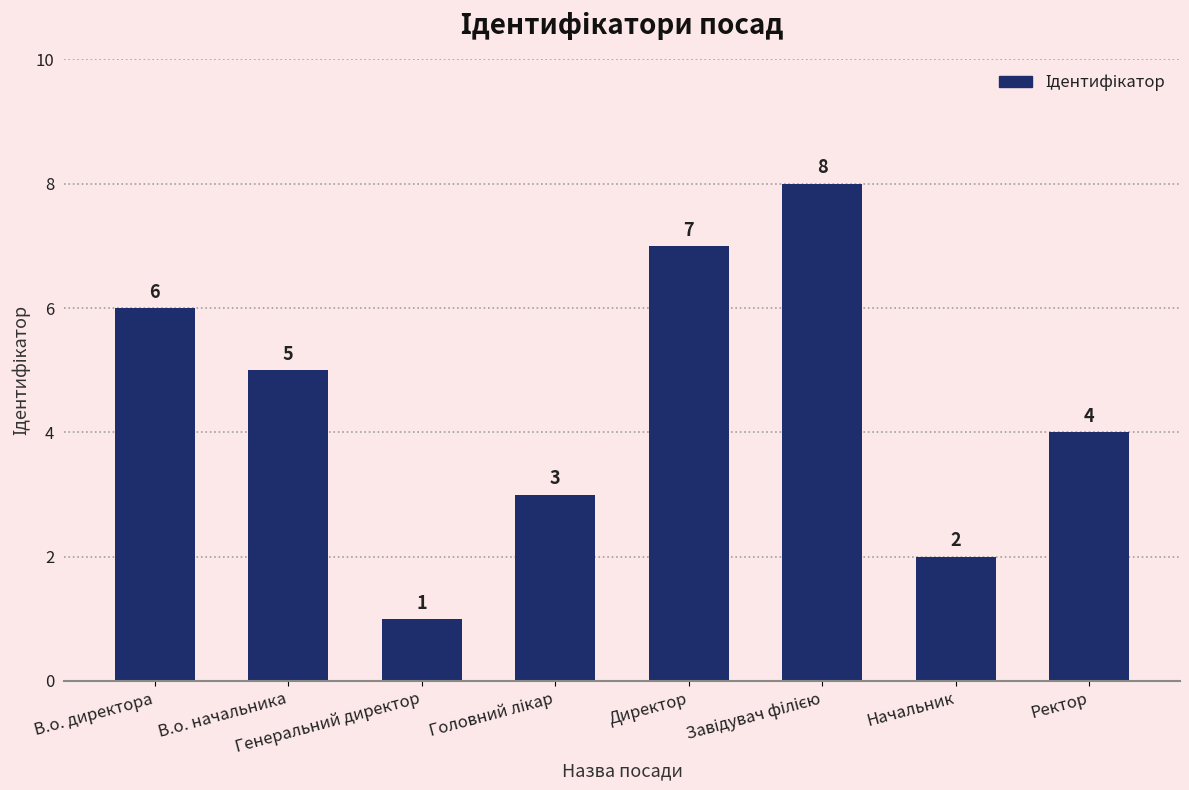

What is the difference between the maximum and minimum values?

7